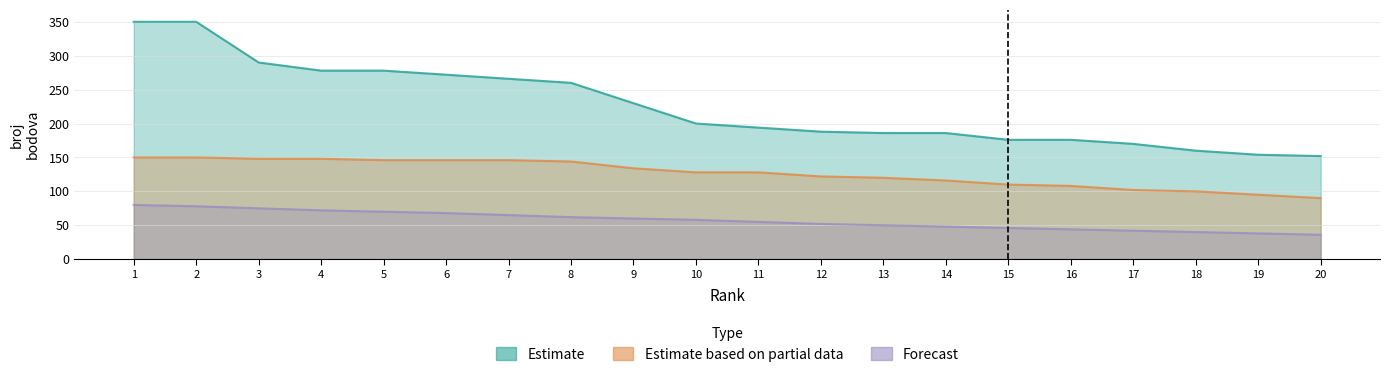

What is the value of the Estimate point at the 9th from the left?

230